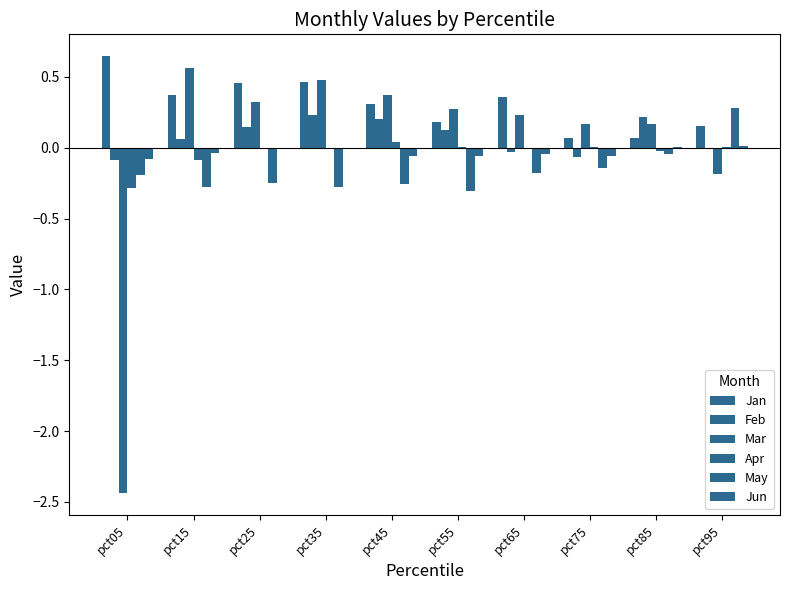

Reading left to right, extract all data points from this chart.

Jan: pct05=0.6	pct15=0.4	pct25=0.5	pct35=0.5	pct45=0.3	pct55=0.2	pct65=0.4	pct75=0.1	pct85=0.1	pct95=0.2
Feb: pct05=-0.1	pct15=0.1	pct25=0.1	pct35=0.2	pct45=0.2	pct55=0.1	pct65=-0.0	pct75=-0.1	pct85=0.2	pct95=0.0
Mar: pct05=-2.4	pct15=0.6	pct25=0.3	pct35=0.5	pct45=0.4	pct55=0.3	pct65=0.2	pct75=0.2	pct85=0.2	pct95=-0.2
Apr: pct05=-0.3	pct15=-0.1	pct25=0.0	pct35=-0.0	pct45=0.0	pct55=0.0	pct65=-0.0	pct75=0.0	pct85=-0.0	pct95=0.0
May: pct05=-0.2	pct15=-0.3	pct25=-0.2	pct35=-0.3	pct45=-0.3	pct55=-0.3	pct65=-0.2	pct75=-0.1	pct85=-0.0	pct95=0.3
Jun: pct05=-0.1	pct15=-0.0	pct25=-0.0	pct35=-0.0	pct45=-0.1	pct55=-0.1	pct65=-0.0	pct75=-0.1	pct85=0.0	pct95=0.0